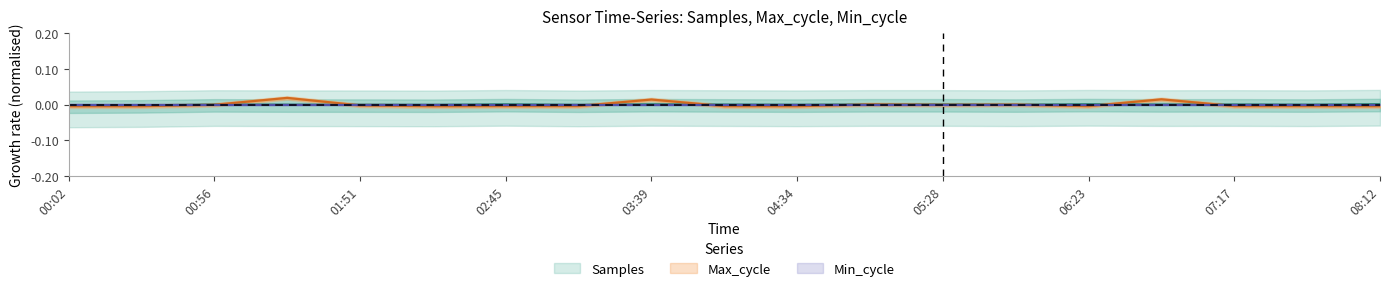

Count the number of categories in the chart.

19